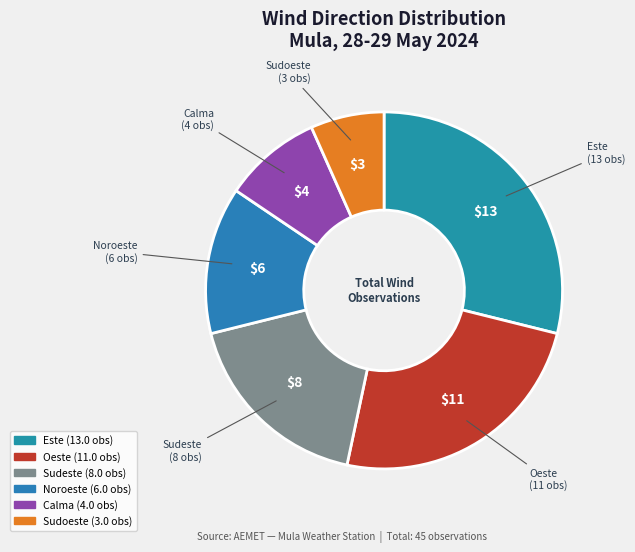

Which has a higher value, Sudeste or Noroeste?

Sudeste